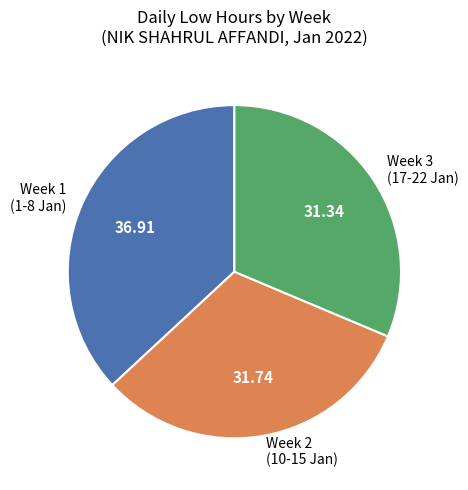

Do Week 3 (17-22 Jan) and Week 1 (1-8 Jan) together represent more than half of the pie?

Yes